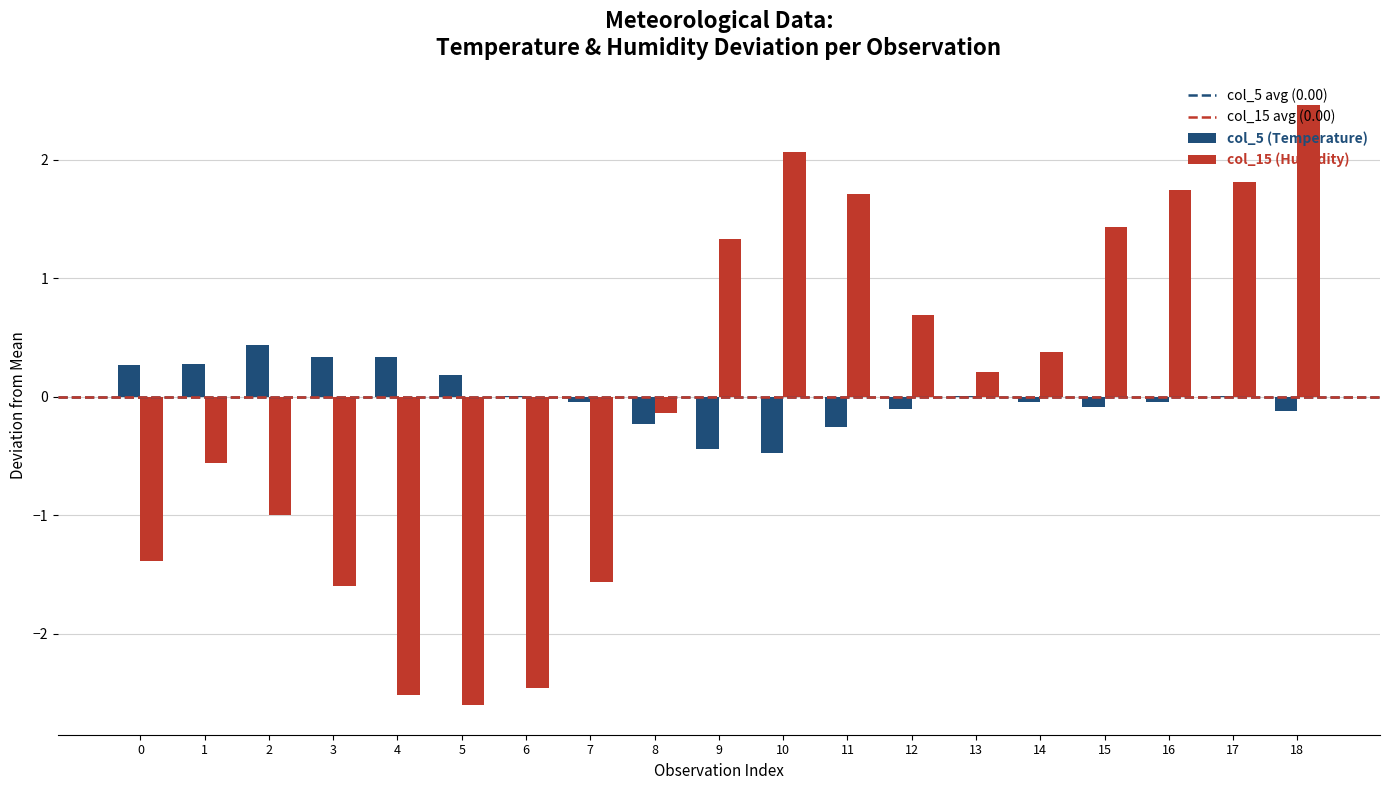

Which series changed the most between 2 and 10?

col_15 (Humidity)